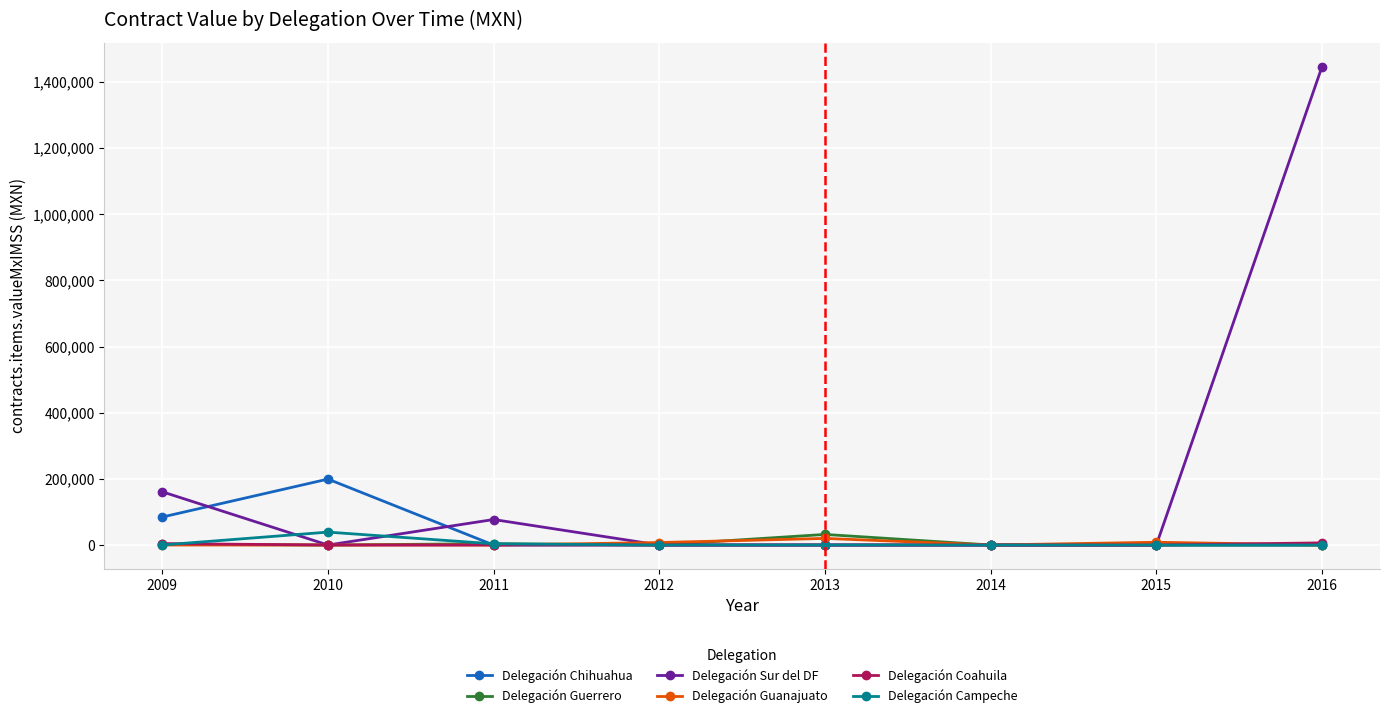

What is the maximum value shown in the chart?

1446314.1